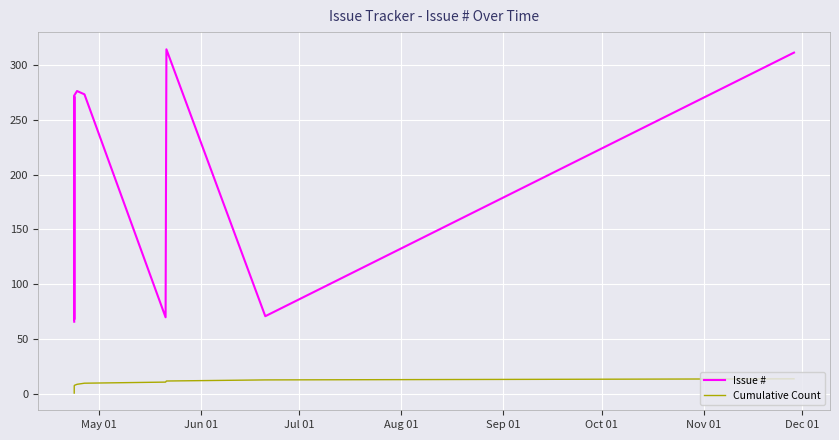

What are all the series names shown in the legend?

Issue #, Cumulative Count